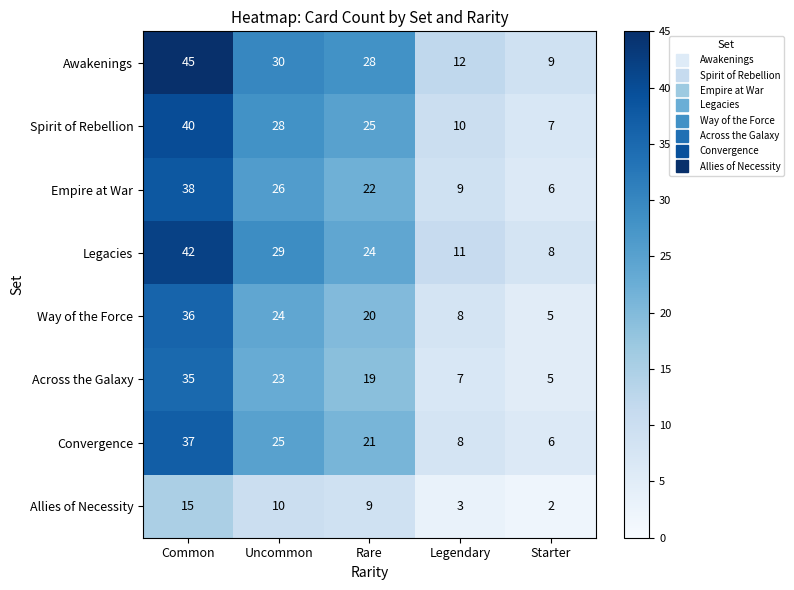

The value of Across the Galaxy at Uncommon is 23. True or false?

True